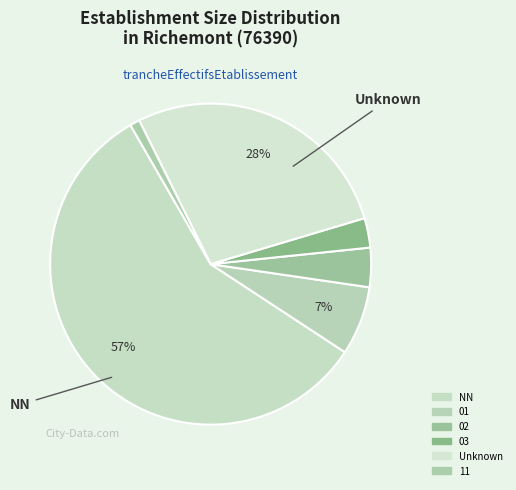

Count the number of slices in the pie.

6